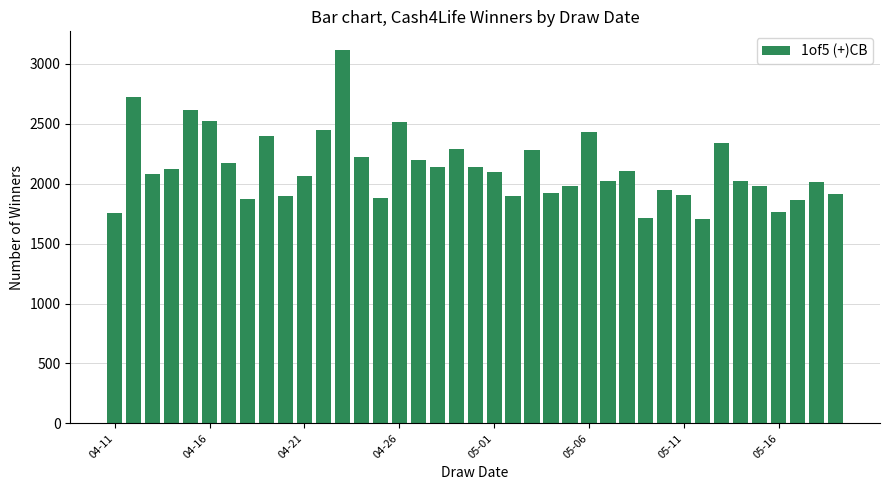

What is the minimum value shown in the chart?

1704